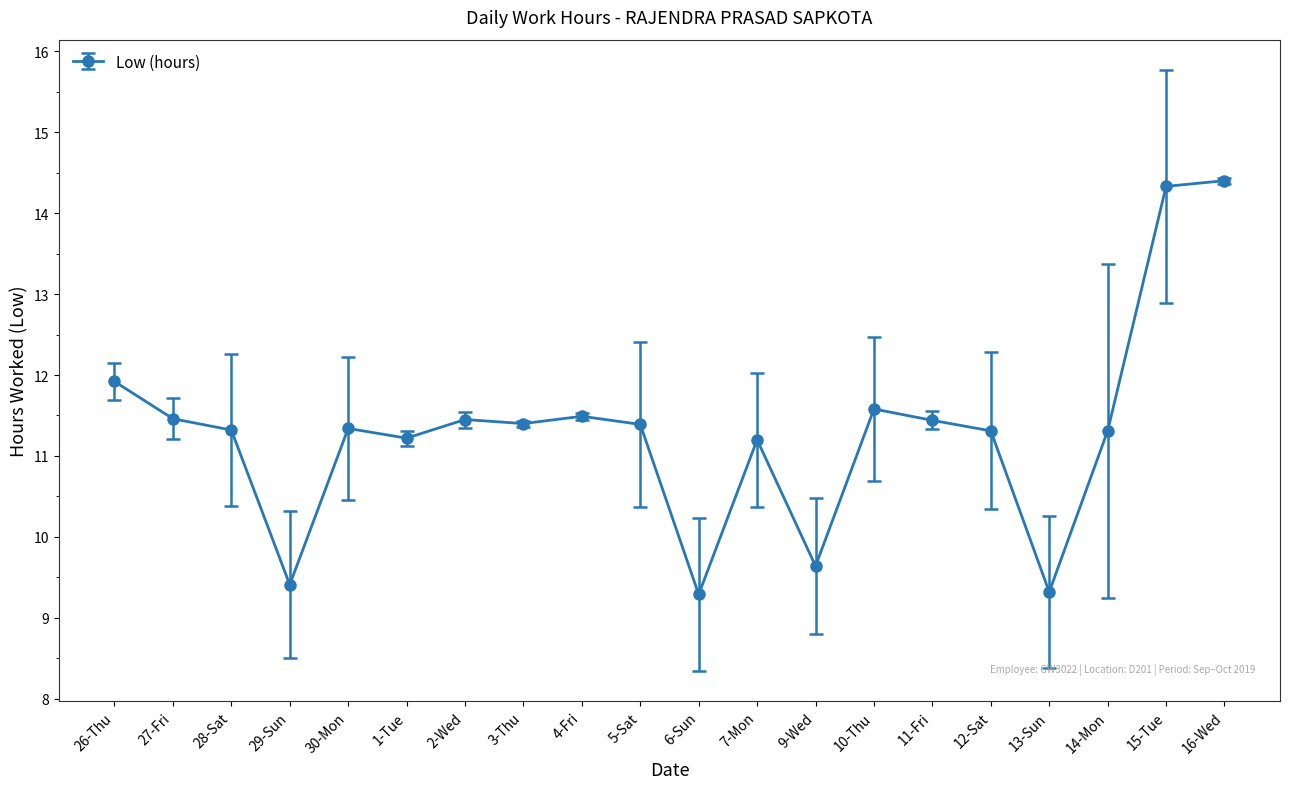

Is it true that the value at 14-Mon is 7.6?

False